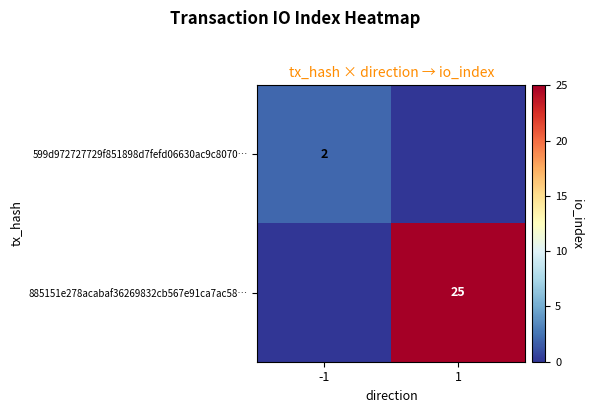

The 885151e278acabaf36269832cb567e91ca7ac58… series shows 25 at 1. True or false?

True